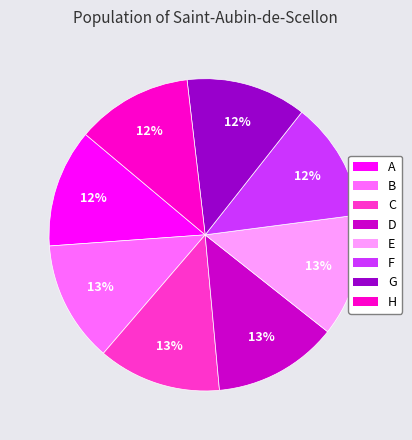

What percentage is the F slice, to the nearest percent?

12%